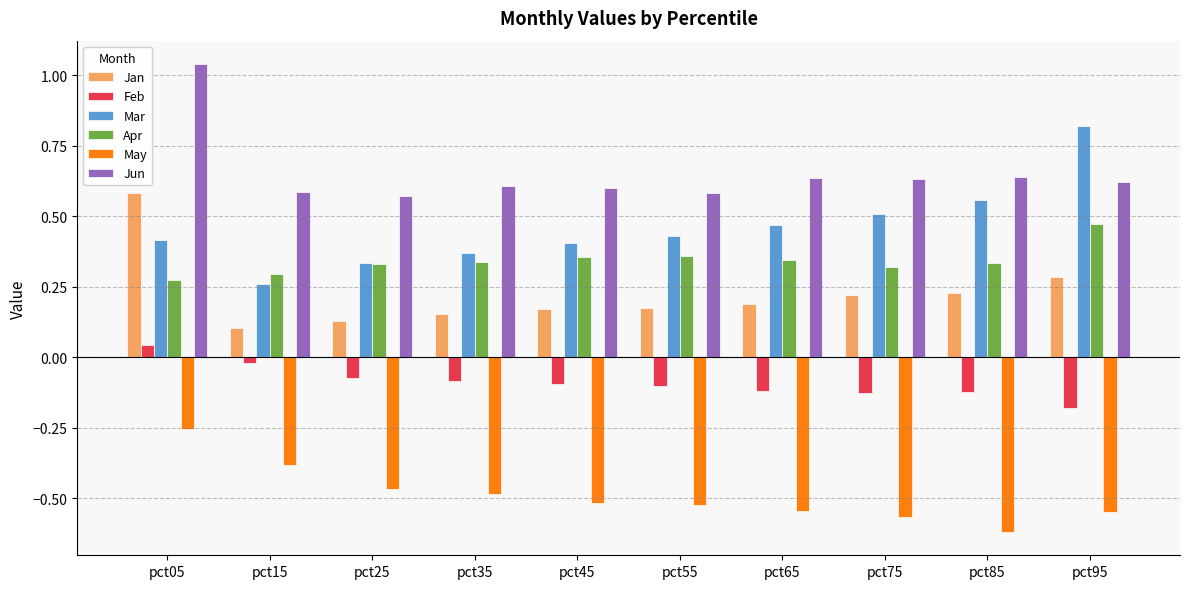

What is the spread (max minus min) of values at pct85?

1.3